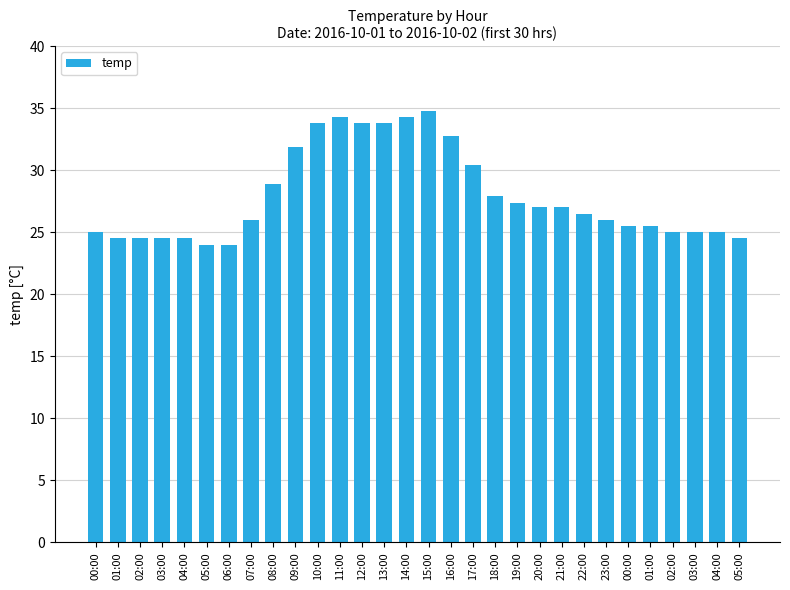

Which has a higher value, 07:00 or 02:00?

07:00